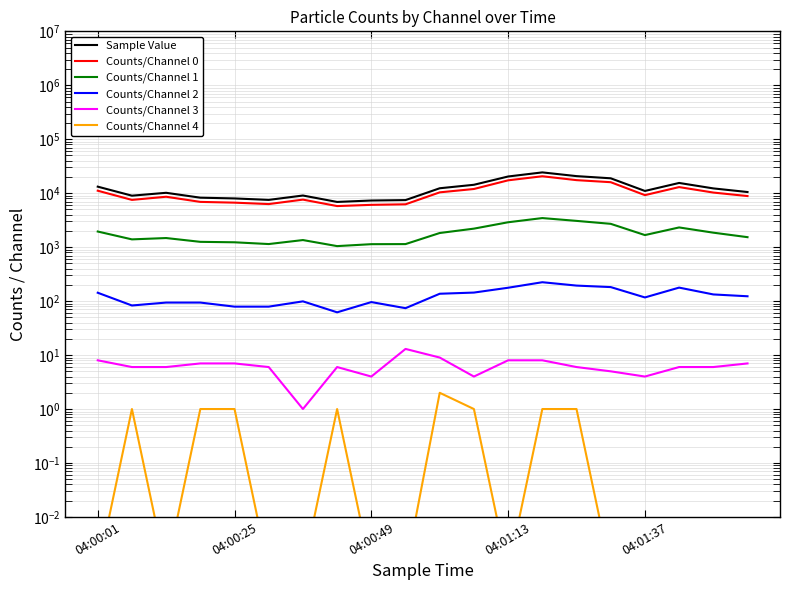

What is the minimum value for Counts/Channel 1?

1046.0